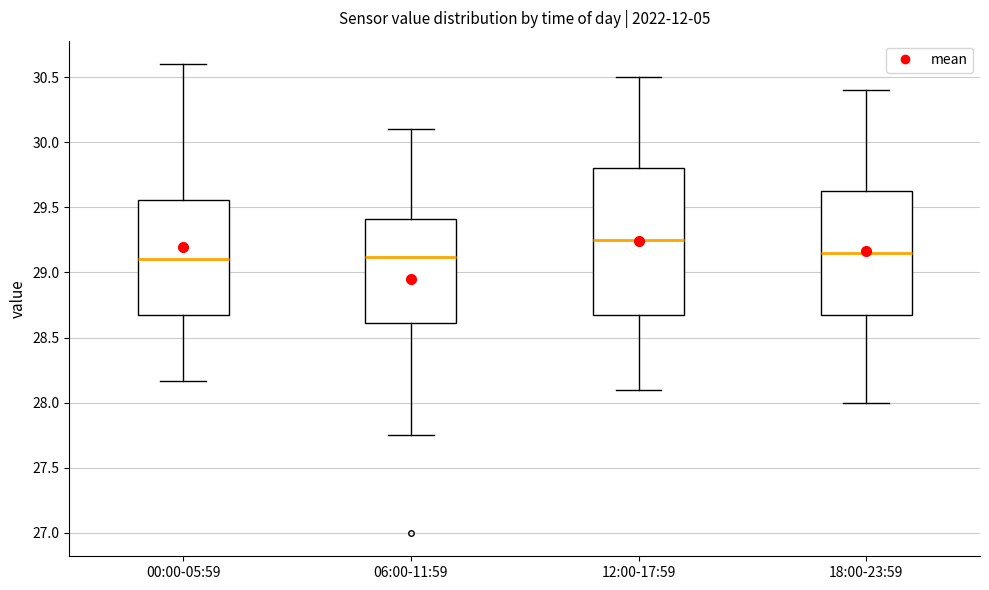

Which box is the tallest, from its lower edge to its upper edge?

12:00-17:59